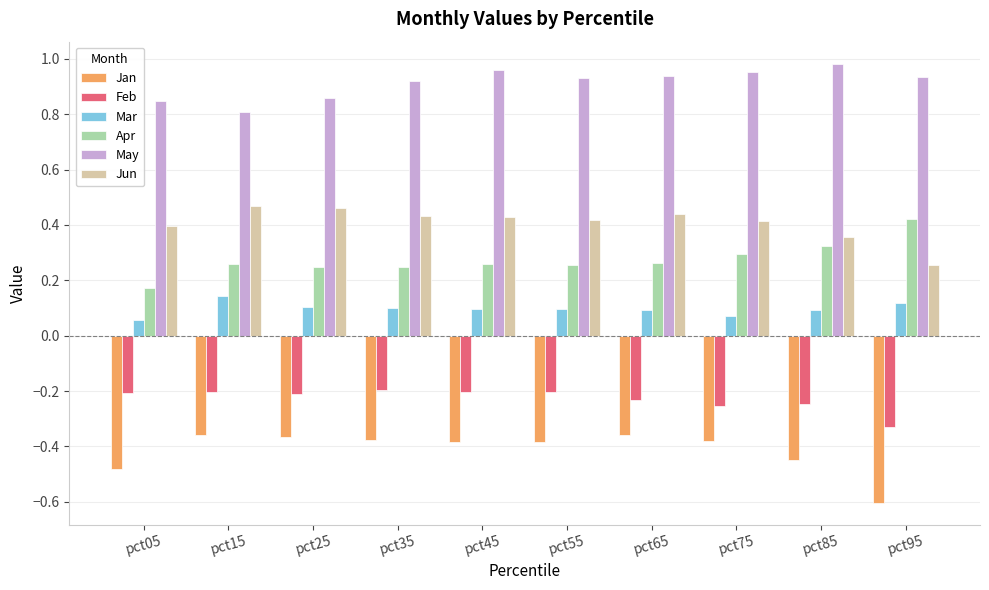

Is the value of May at pct55 greater than the value of Jan at pct05?

Yes